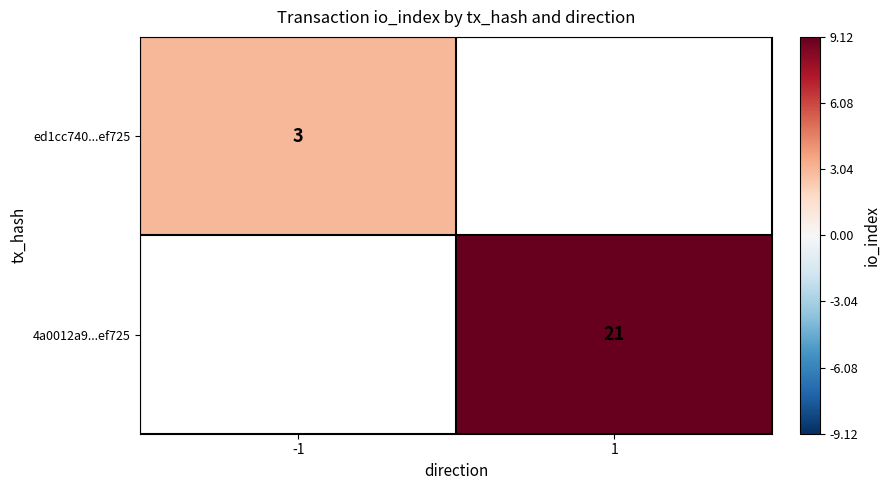

Is the value of ed1cc740...ef725 at -1 greater than the value of 4a0012a9...ef725 at 1?

No